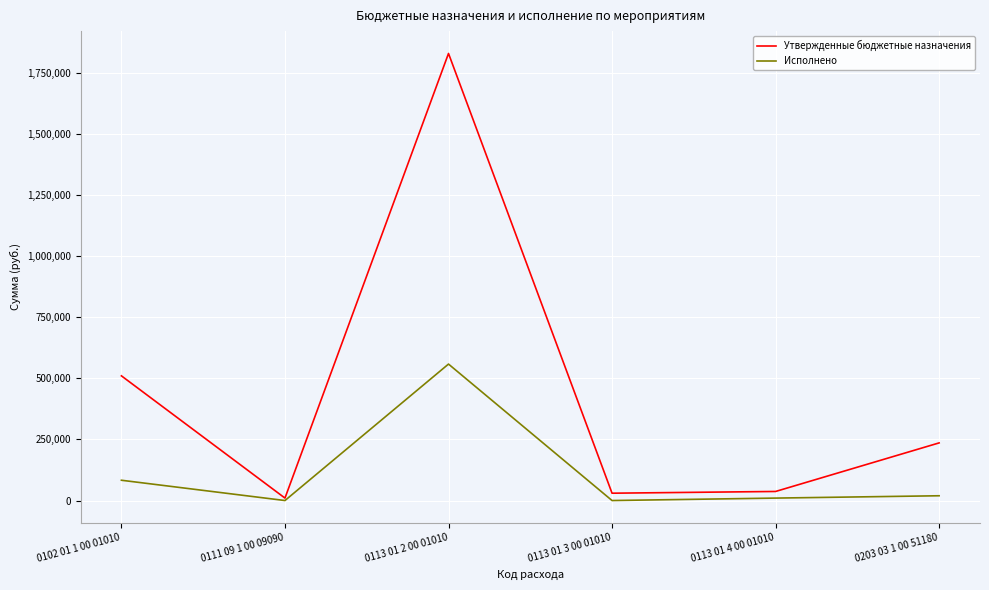

How many lines are shown in the chart?

2